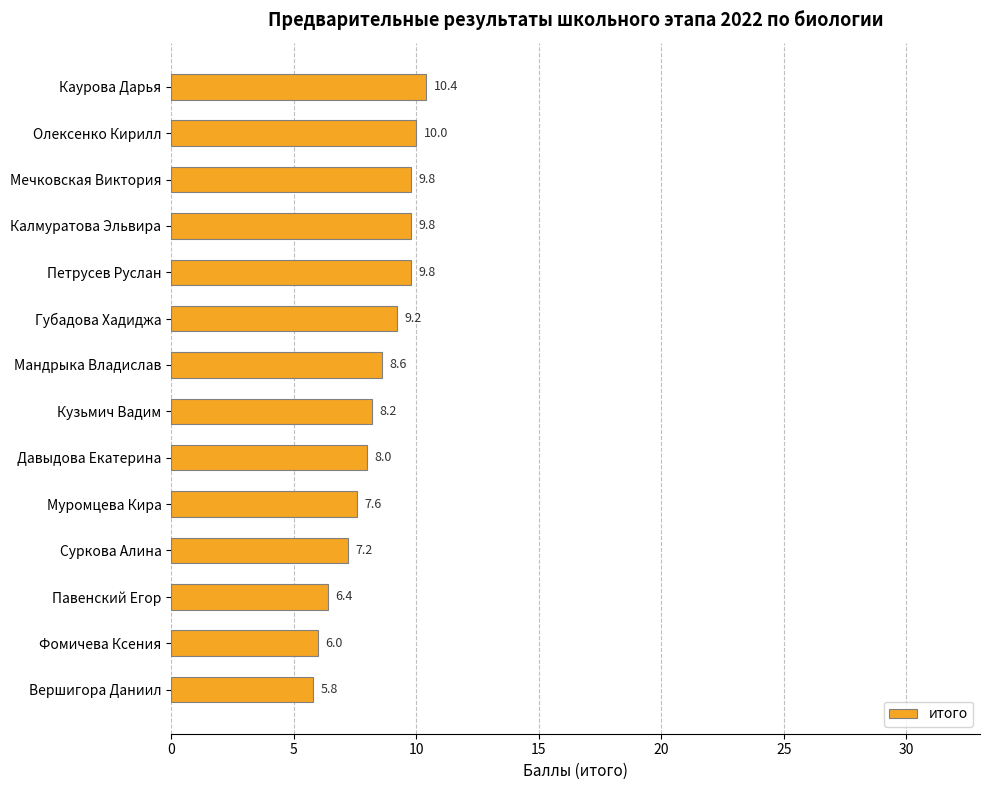

What is the label of the 14th bar from the top?

Вершигора Даниил